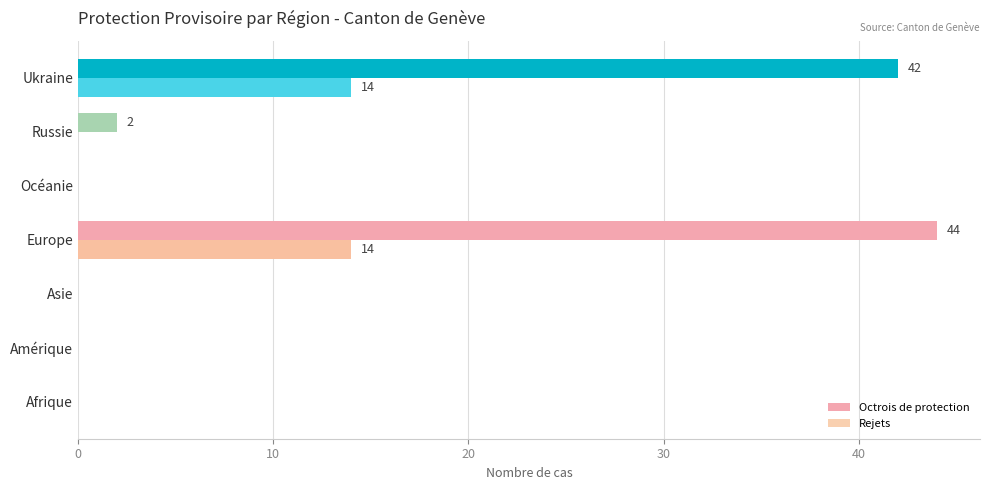

The value of Rejets at Afrique is -7. True or false?

False